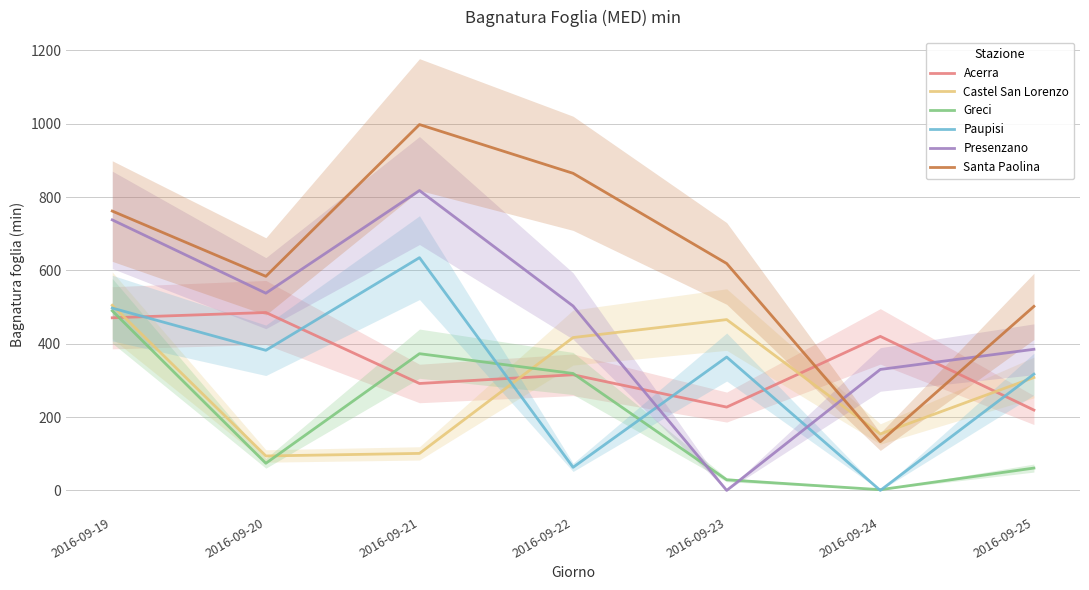

At which category is the sum across all series the highest?

2016-09-19